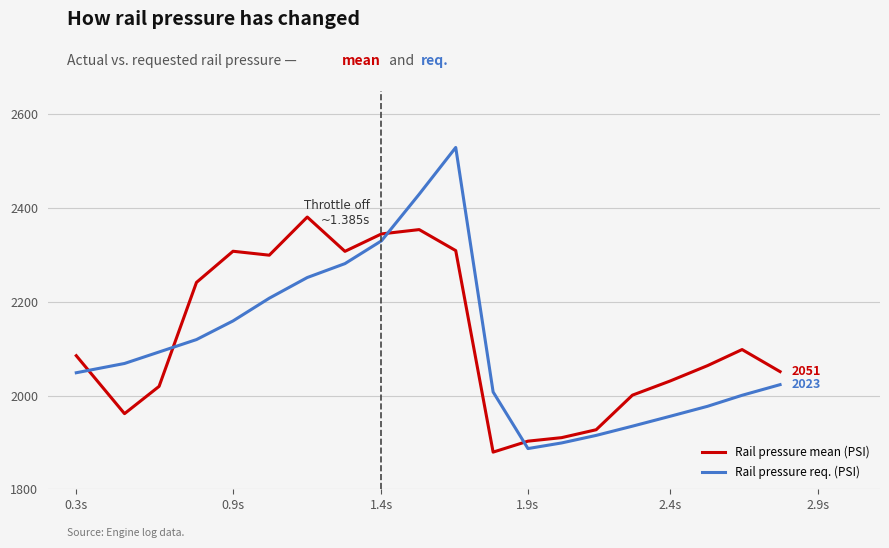

What is the highest value of the Rail pressure mean (PSI) series?

2381.0